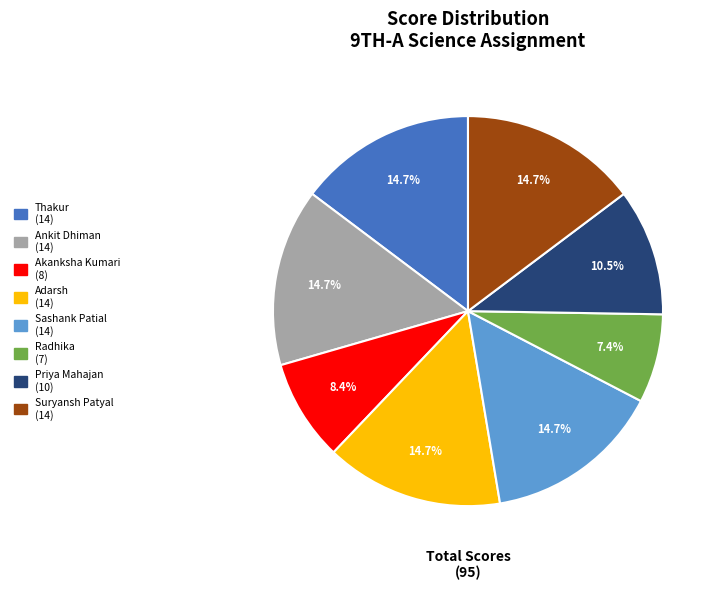

Does any single category account for the majority?

No